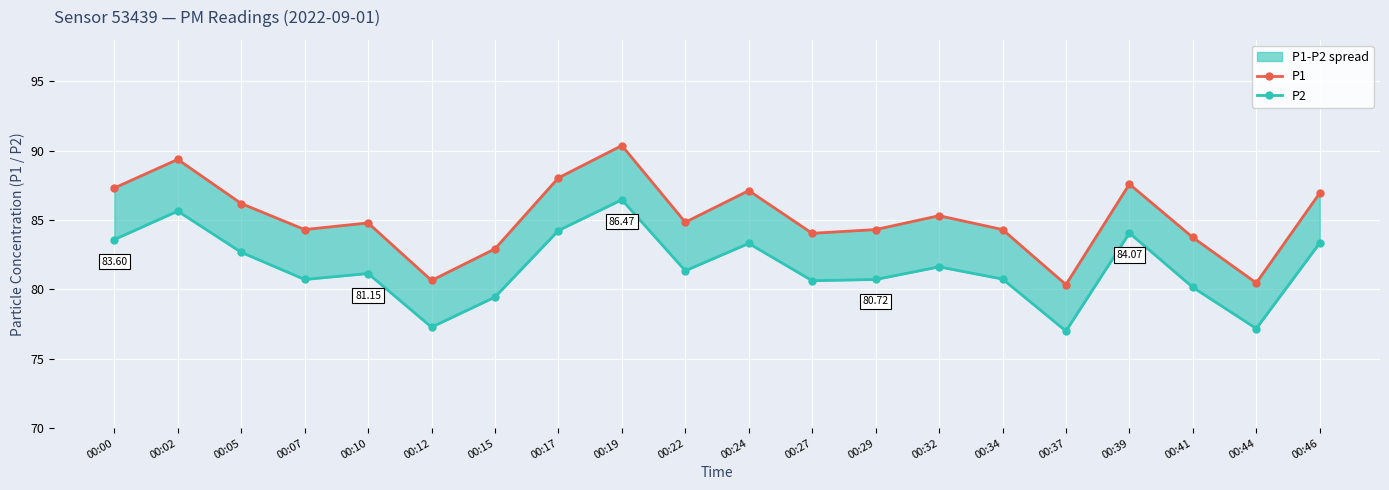

Does the chart display data point markers on the line(s)?

Yes